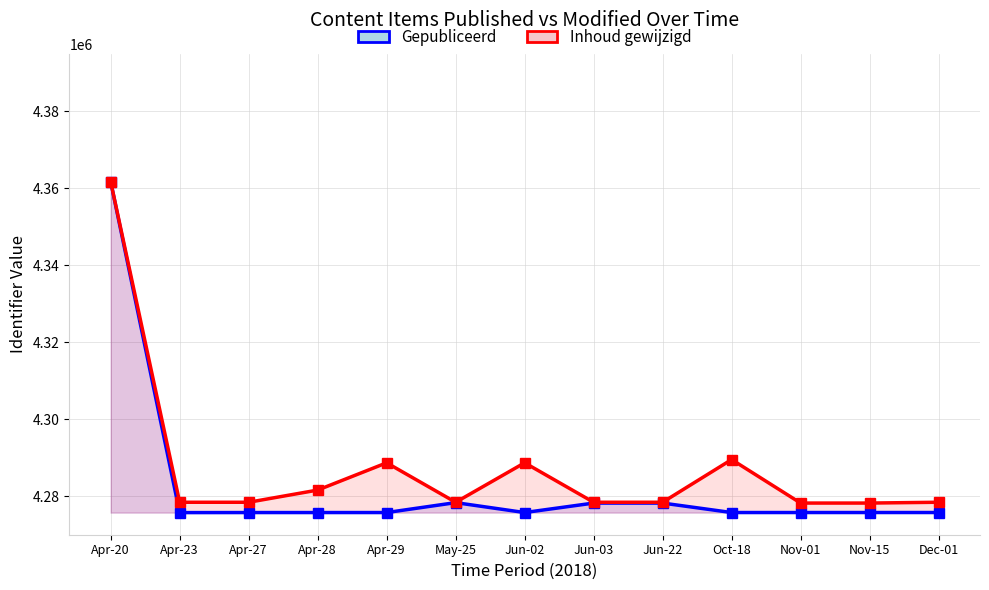

At Apr-27, list the series in order from smallest to largest.

Gepubliceerd, Inhoud gewijzigd